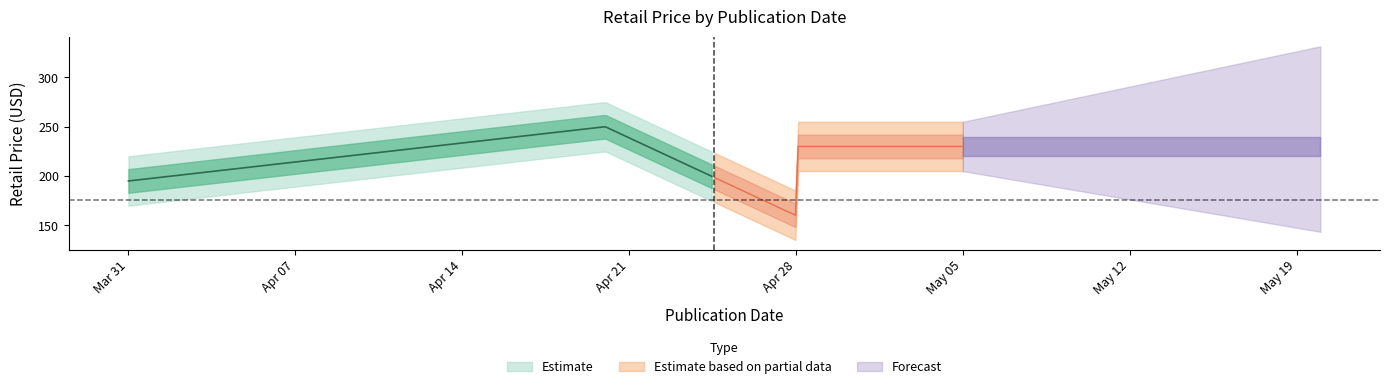

Where is the first local maximum?

2022-04-20